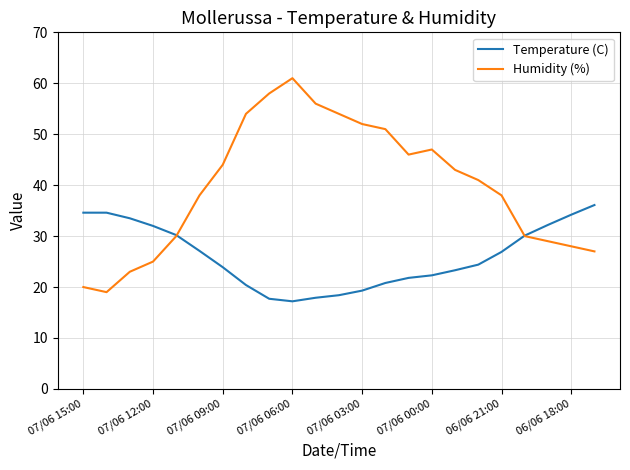

What are all the series names shown in the legend?

Temperature (C), Humidity (%)